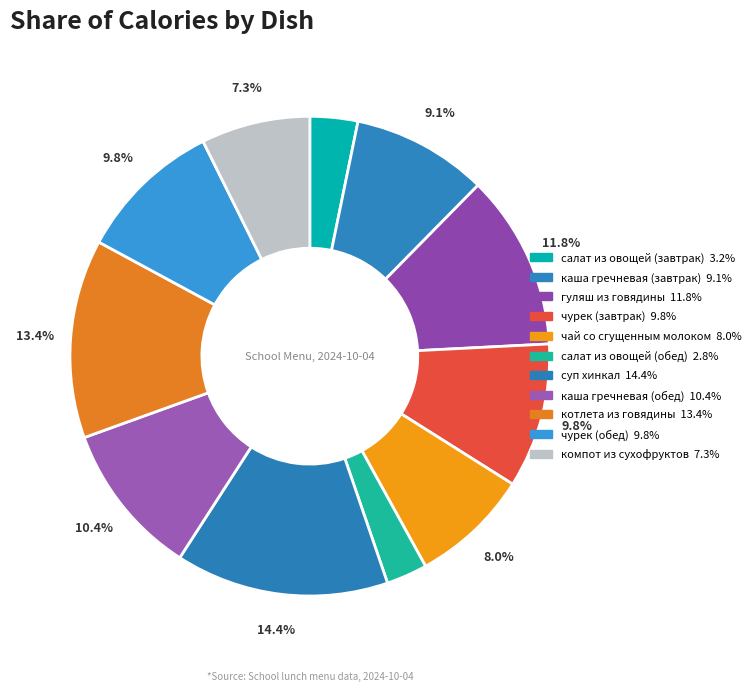

Count the number of slices in the pie.

11